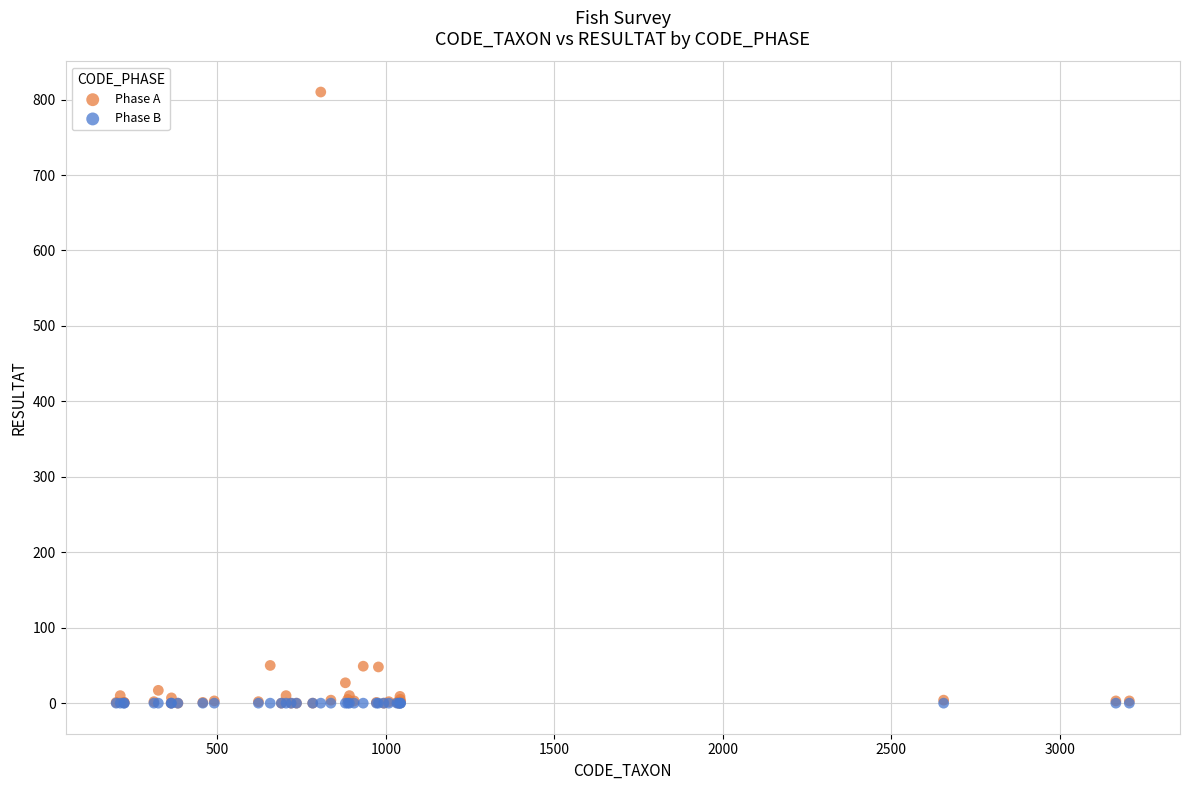

What are all the series names shown in the legend?

Phase A, Phase B